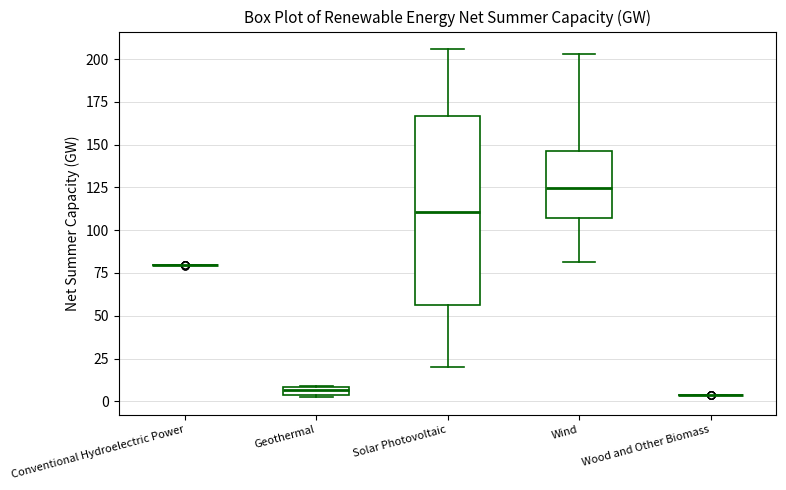

Where does the median line of the box for Solar Photovoltaic sit on the y-axis? The values are not printed on the chart, so give them approximately, as read against the axis.

110